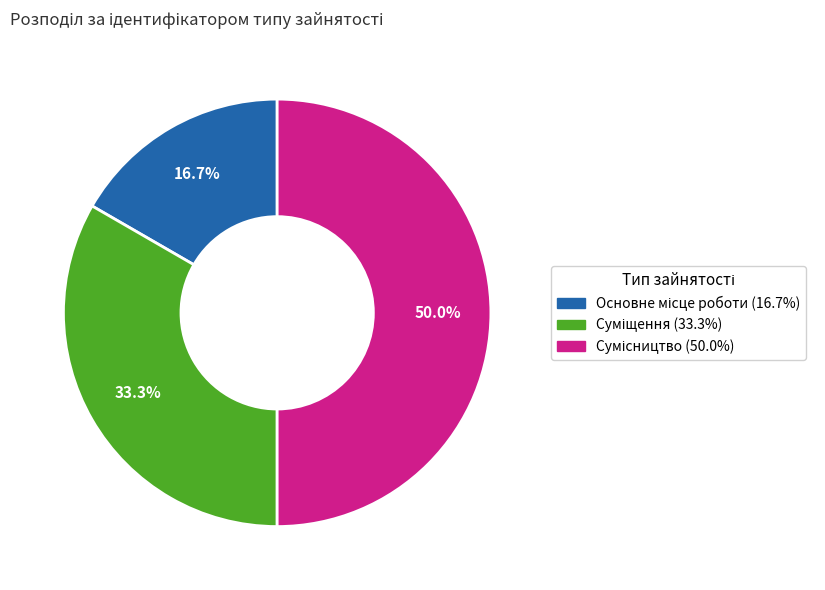

To the nearest percent, what is the difference between the Суміщення and Сумісництво slice percentages?

17%